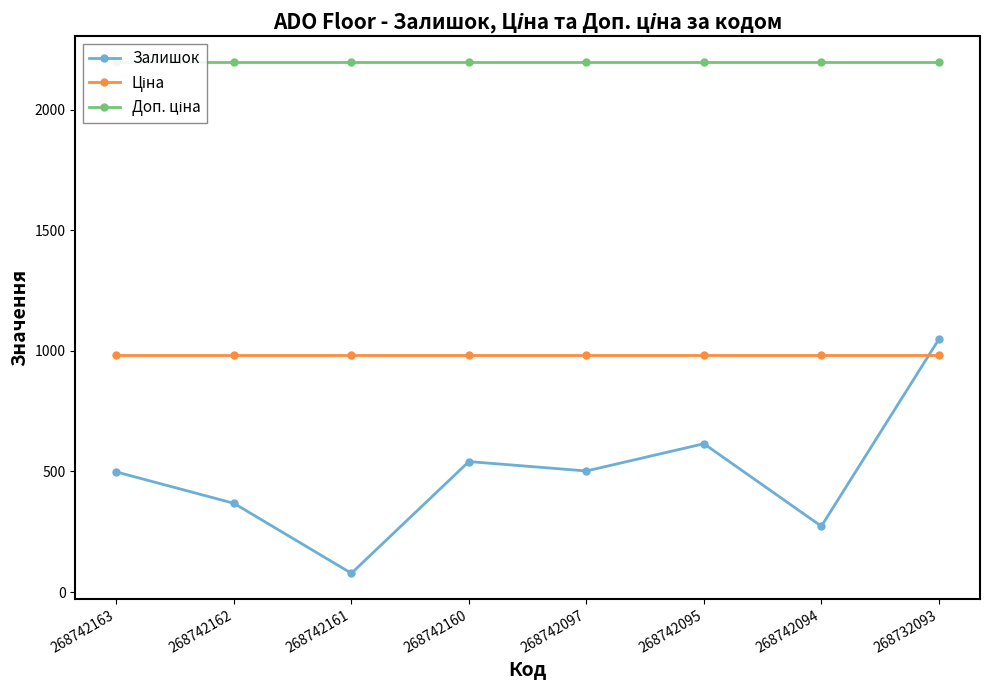

Which label corresponds to the smallest value in the chart?

268742161